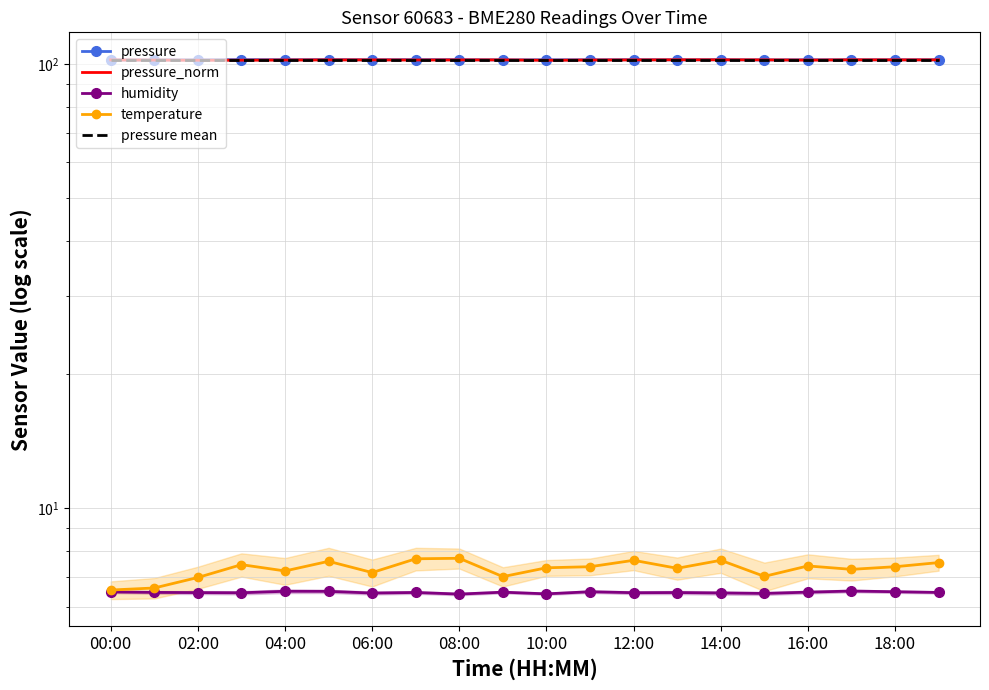

At which label does pressure_norm reach its peak?

14:00